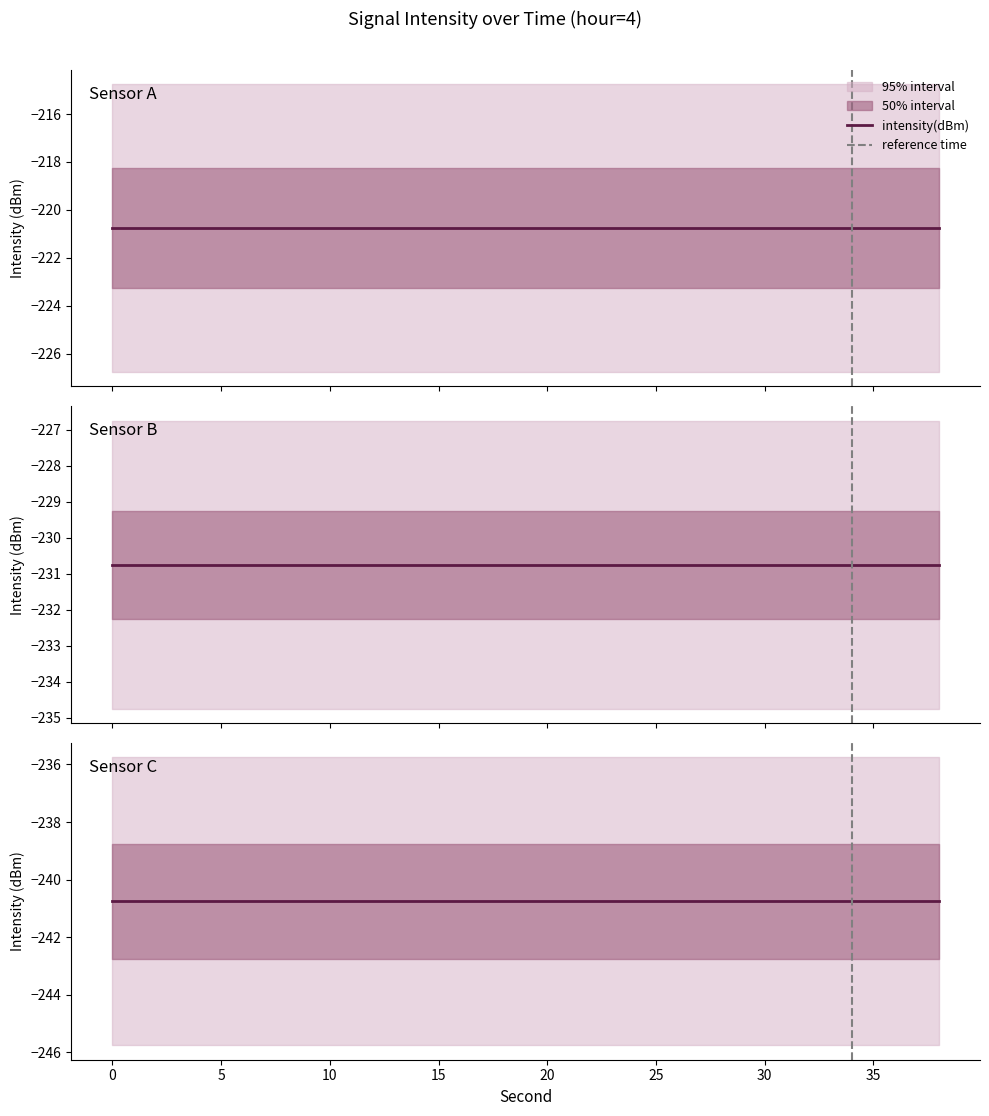

The intensity(dBm) series shows -147.7 at 16. True or false?

False